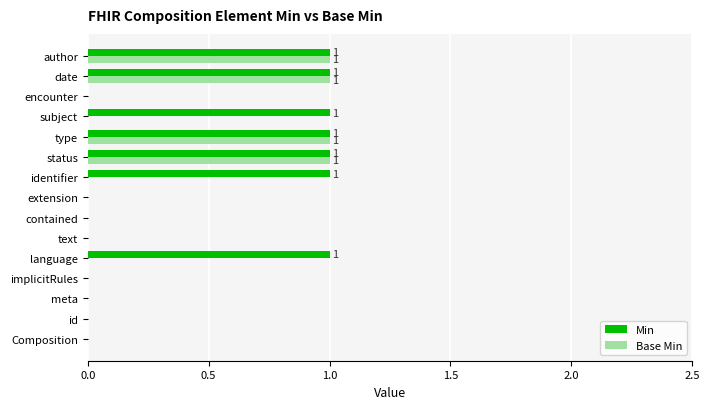

True or false: Base Min has a value of 0 at meta.

True